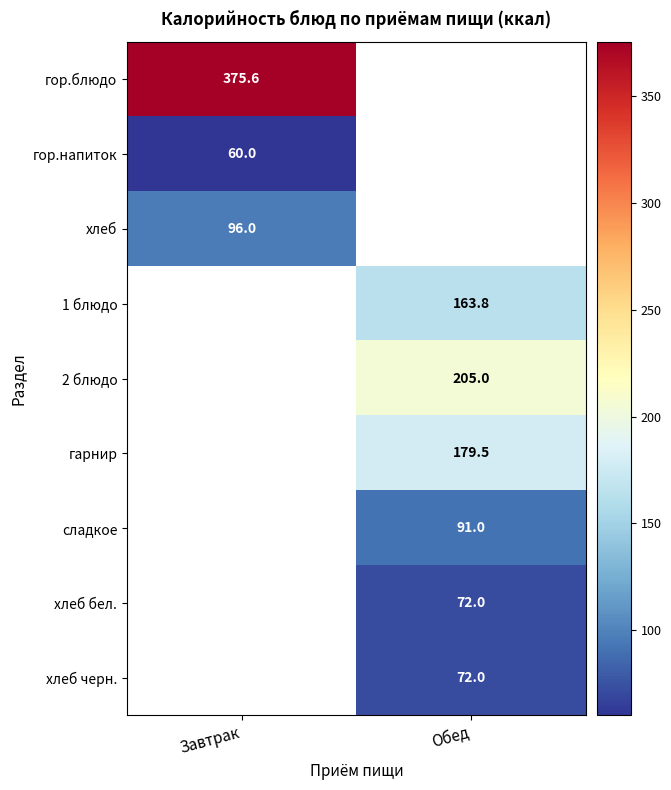

How many categories are shown in the chart?

2